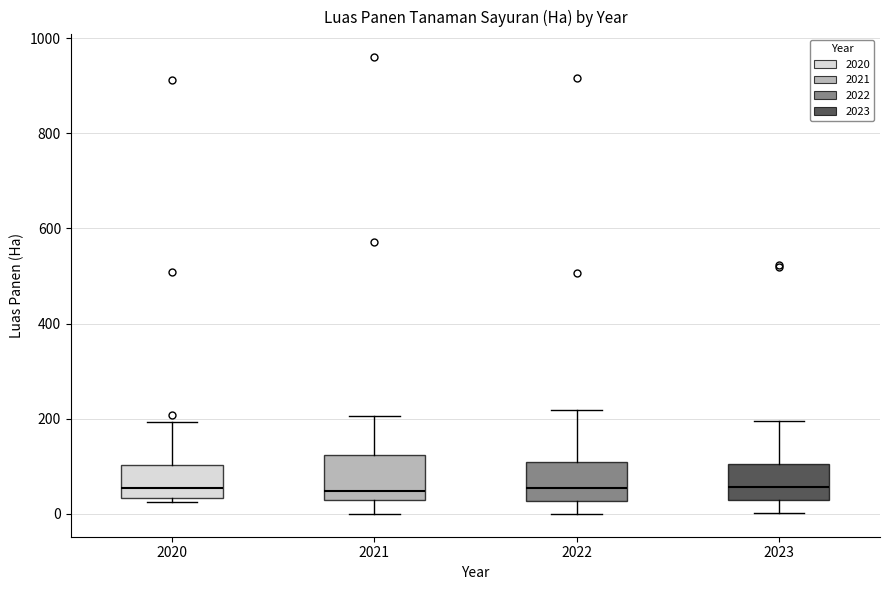

Reading left to right, transcribe this box plot: for each box, give where its median line is, the range the box spans, and where its two whiskers end, as read against the y-axis. The values are not printed on the chart, so give them approximately, as read against the axis.

2020: median 60, box 40 to 100, whiskers 20 to 200
2021: median 40, box 20 to 120, whiskers 0 to 200
2022: median 60, box 20 to 100, whiskers 0 to 220
2023: median 60, box 20 to 100, whiskers 0 to 200